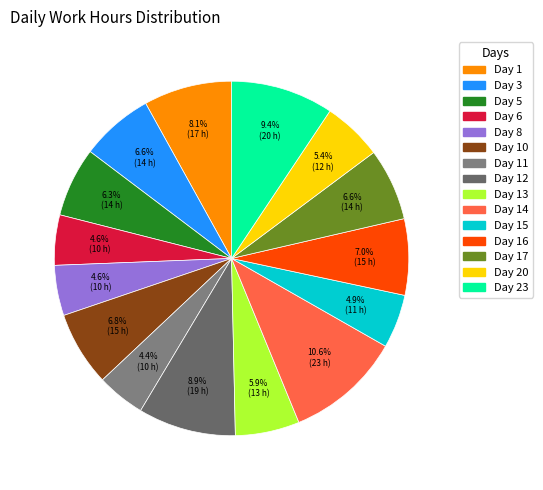

Is there a majority slice in this chart?

No